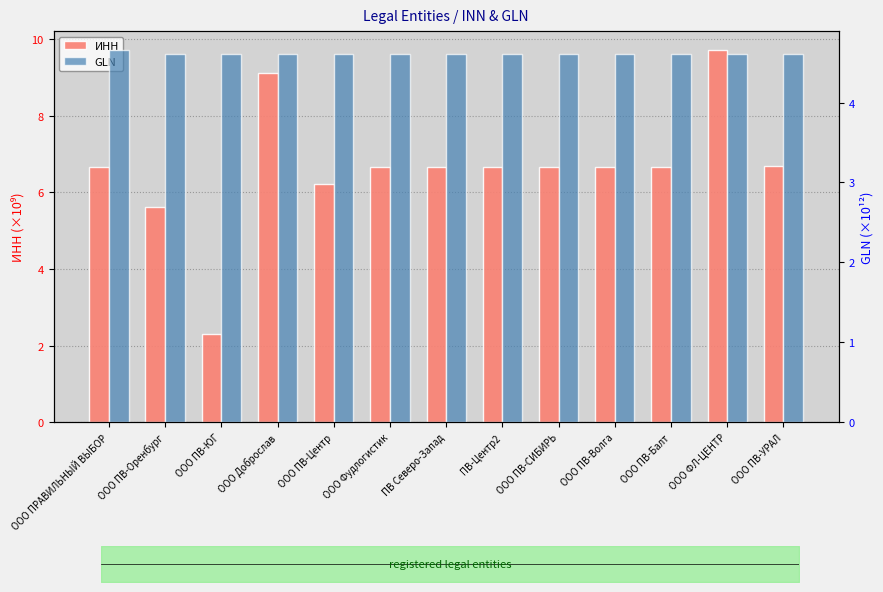

Reading left to right, extract all data points from this chart.

ИНН: 6.7	5.6	2.3	9.1	6.2	6.7	6.7	6.7	6.7	6.7	6.7	9.7	6.7
GLN: 4.7	4.6	4.6	4.6	4.6	4.6	4.6	4.6	4.6	4.6	4.6	4.6	4.6